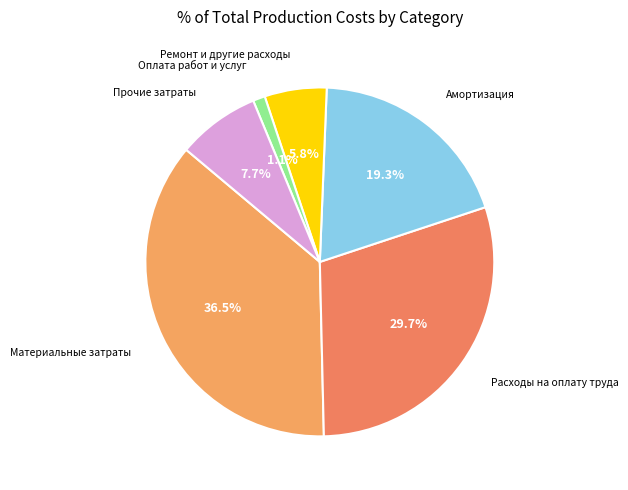

Which slice is the largest?

Материальные затраты